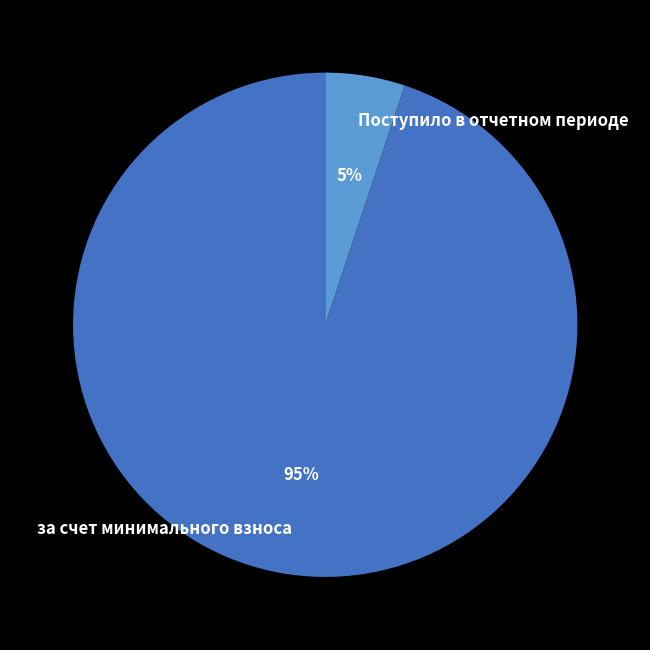

Combined, do за счет минимального взноса and Поступило в отчетном периоде account for over 50%?

Yes